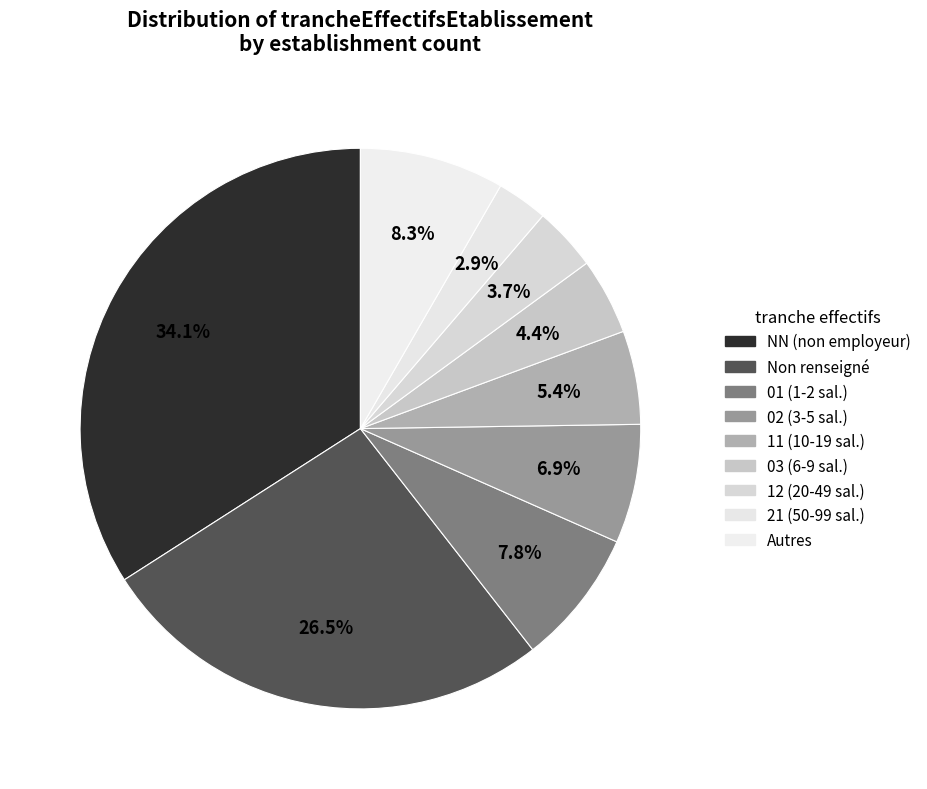

How many segments does this pie chart have?

9